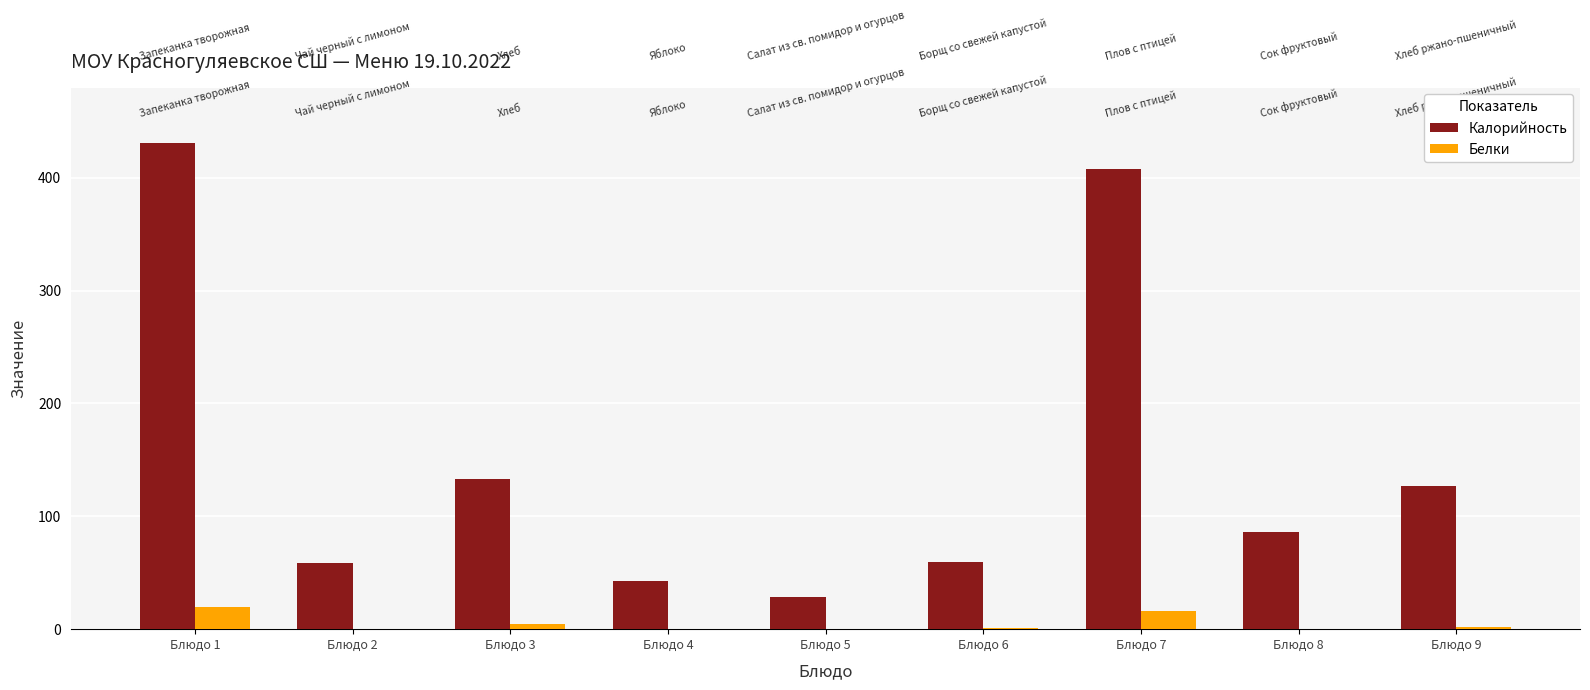

How many data points does each series have?

9